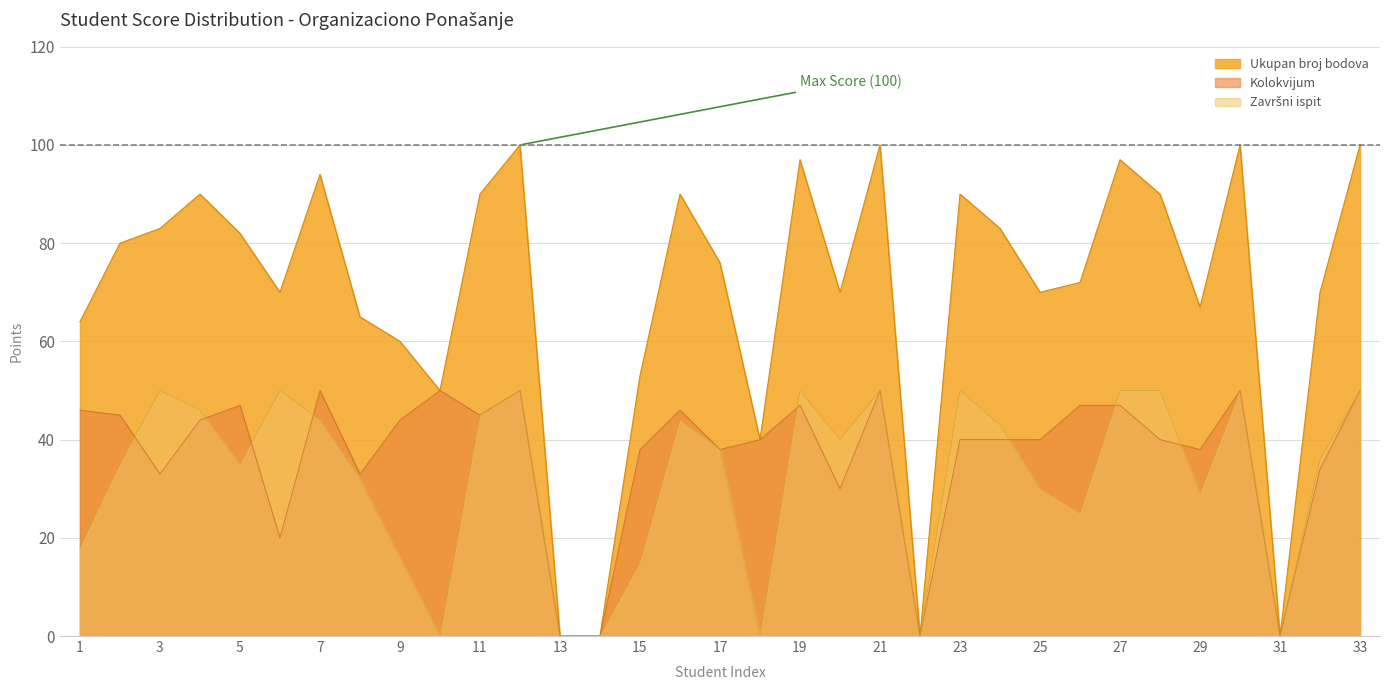

Reading left to right, what are all the values shown in this chart?

Ukupan broj bodova: 1=64	2=80	3=83	4=90	5=82	6=70	7=94	8=65	9=60	10=50	11=90	12=100	13=0	14=0	15=53	16=90	17=76	18=40	19=97	20=70	21=100	22=0	23=90	24=83	25=70	26=72	27=97	28=90	29=67	30=100	31=0	32=70	33=100
Kolokvijum: 1=46	2=45	3=33	4=44	5=47	6=20	7=50	8=33	9=44	10=50	11=45	12=50	13=0	14=0	15=38	16=46	17=38	18=40	19=47	20=30	21=50	22=0	23=40	24=40	25=40	26=47	27=47	28=40	29=38	30=50	31=0	32=34	33=50
Završni ispit: 1=18	2=35	3=50	4=46	5=35	6=50	7=44	8=32	9=16	10=0	11=45	12=50	13=0	14=0	15=15	16=44	17=38	18=0	19=50	20=40	21=50	22=0	23=50	24=43	25=30	26=25	27=50	28=50	29=29	30=50	31=0	32=36	33=50